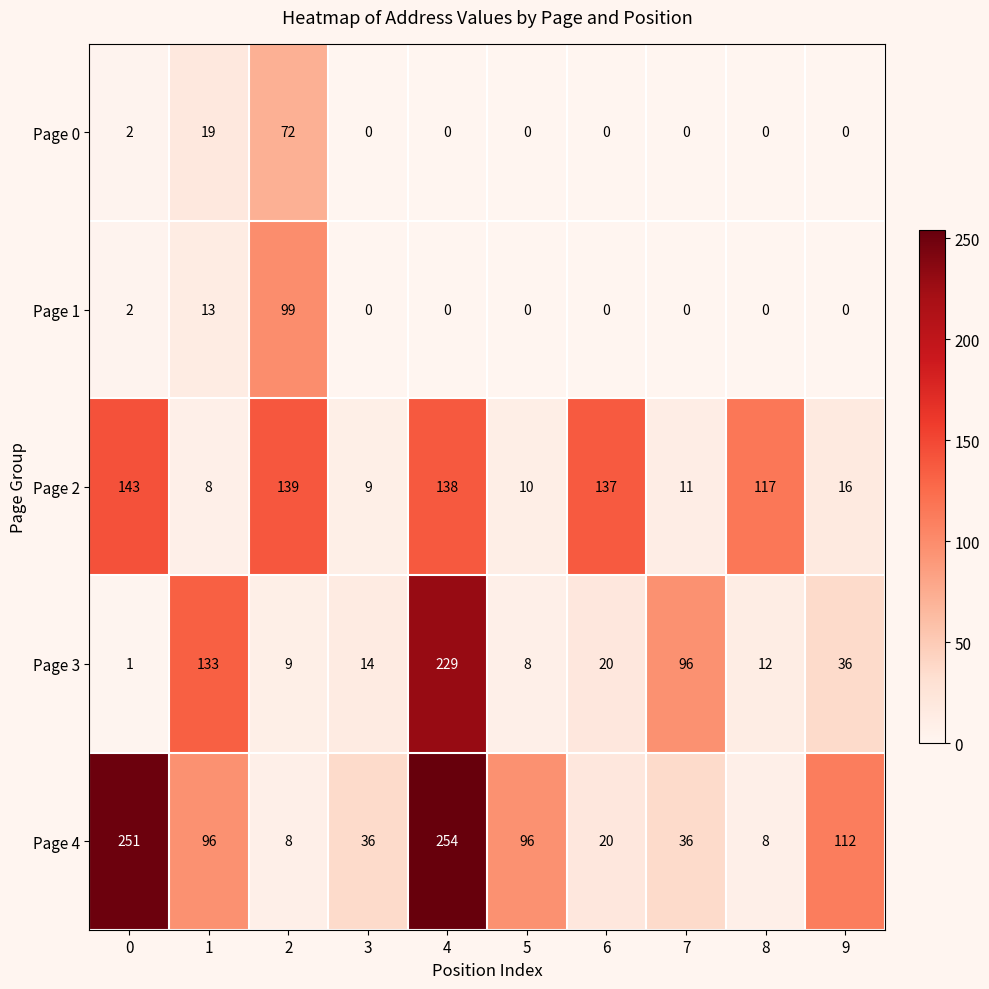

What is the sum of all Page 2 values?

728